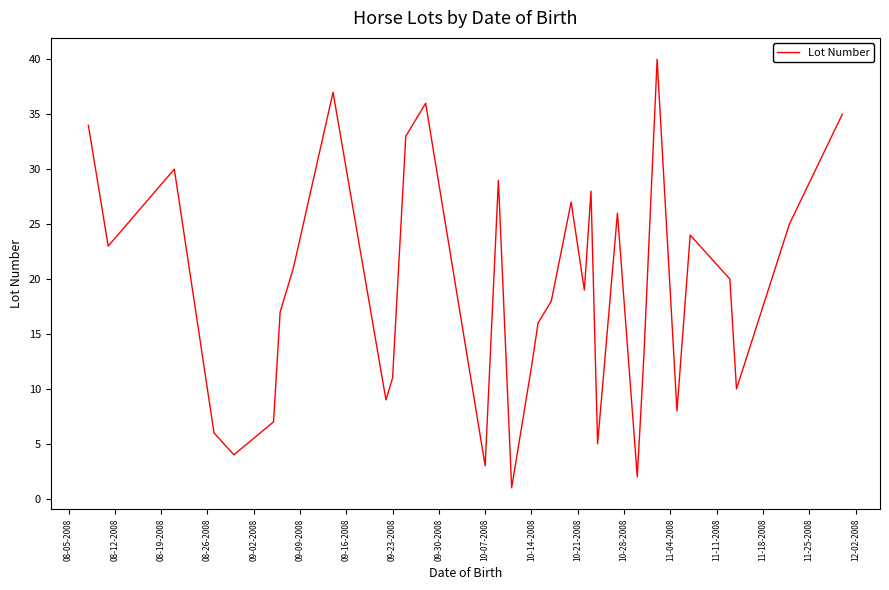

How many interior local valleys (lower than both neighbors) does the data have?

10